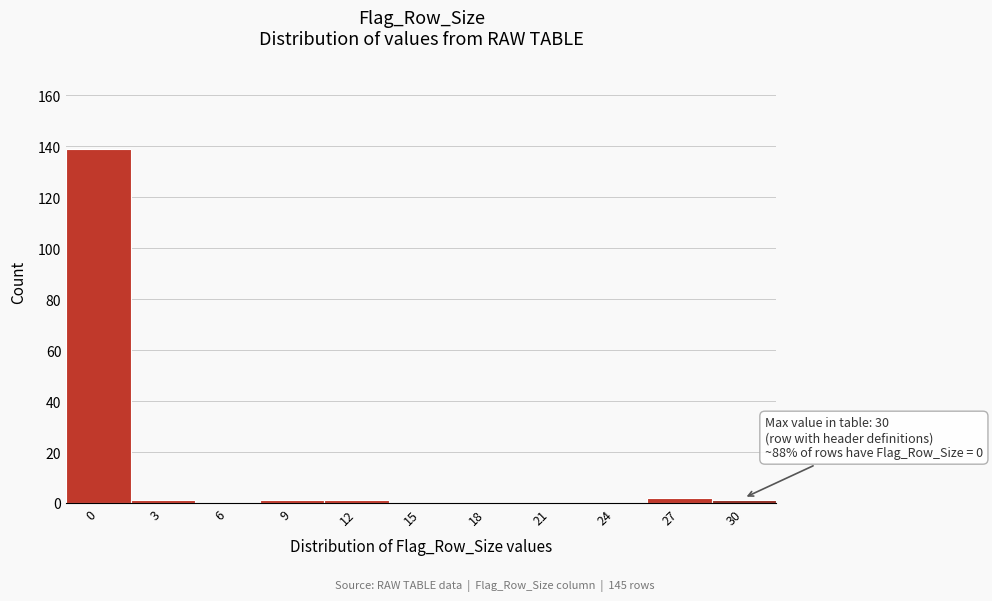

Reading left to right, extract all data points from this chart.

0=139	3=1	6=0	9=1	12=1	15=0	18=0	21=0	24=0	27=2	30=1